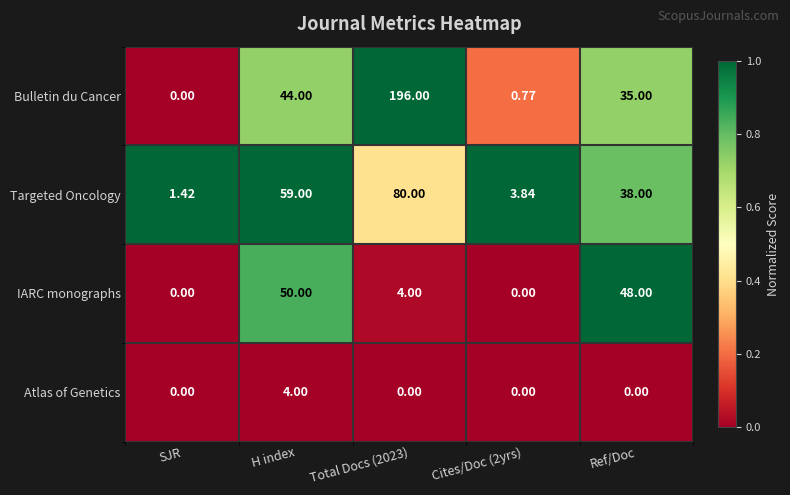

How many distinct data groups are displayed?

4